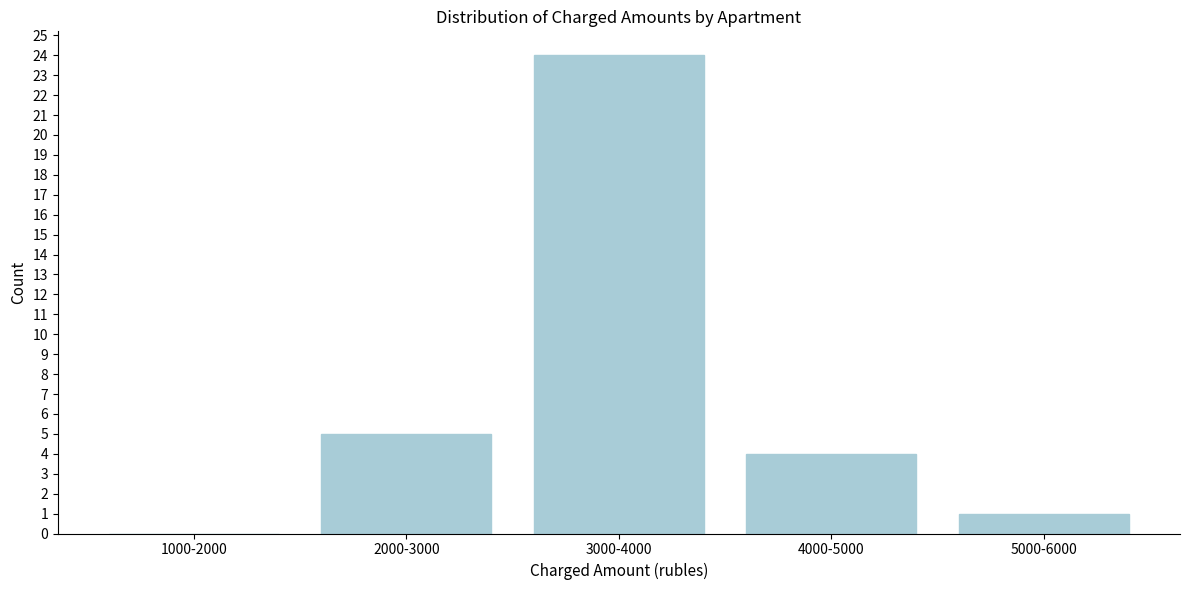

Reading right to left, transcribe all the data shown in this chart.

5000-6000=1	4000-5000=4	3000-4000=24	2000-3000=5	1000-2000=0